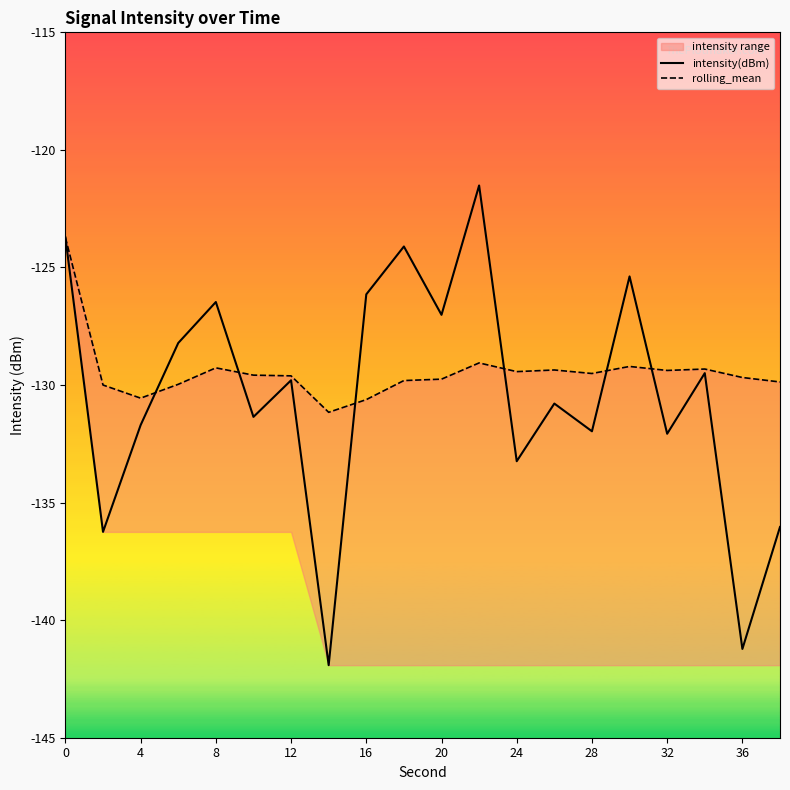

True or false: intensity(dBm) has a value of -60.8 at 20.

False